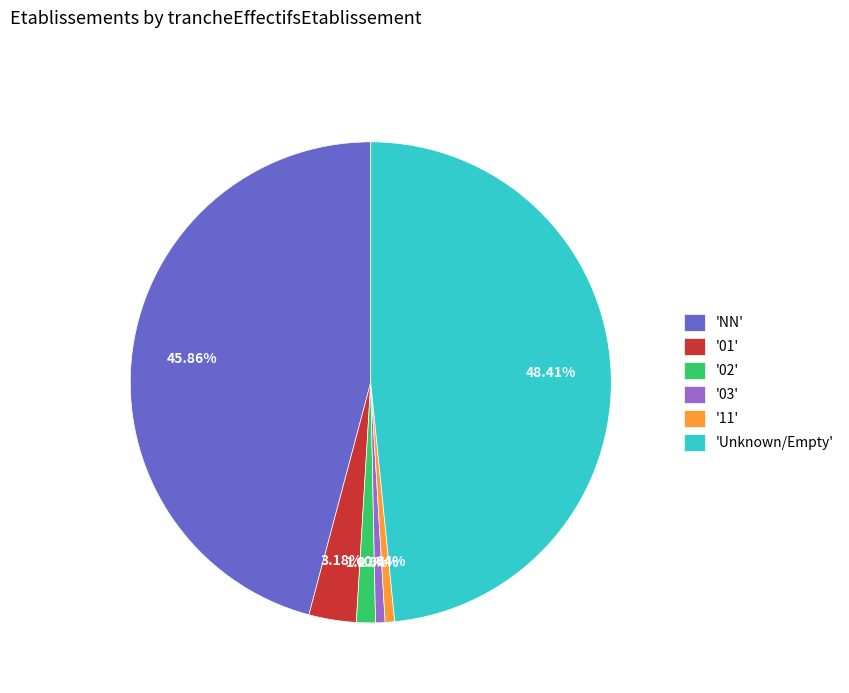

To the nearest percent, what is the average slice percentage?

17%